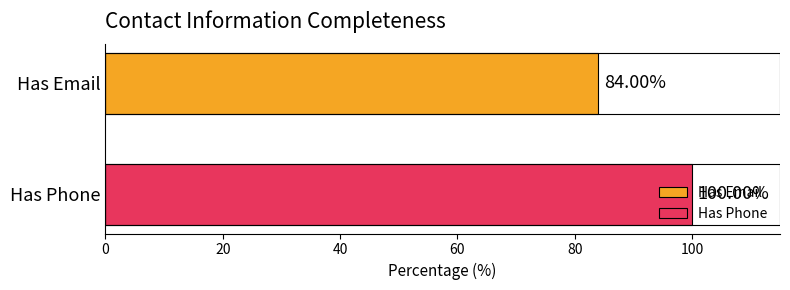

Rank the series by their maximum value, from lowest to highest.

Has Email, Has Phone